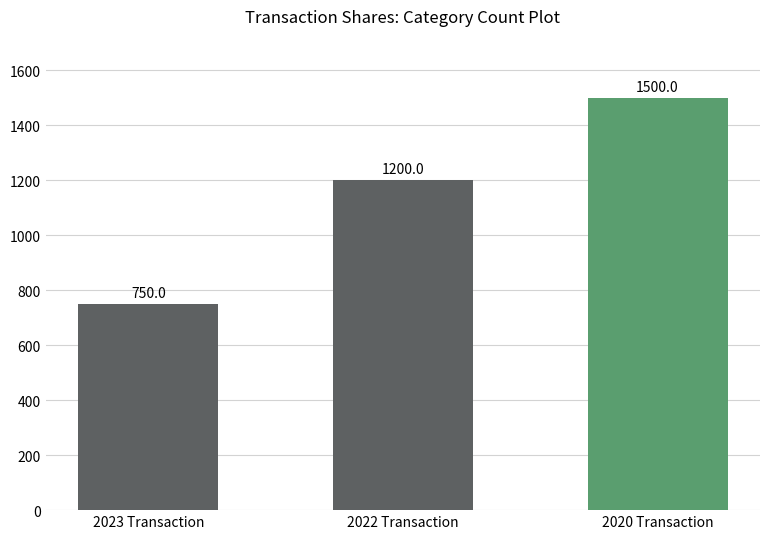

What position from the left is 2023 Transaction?

1